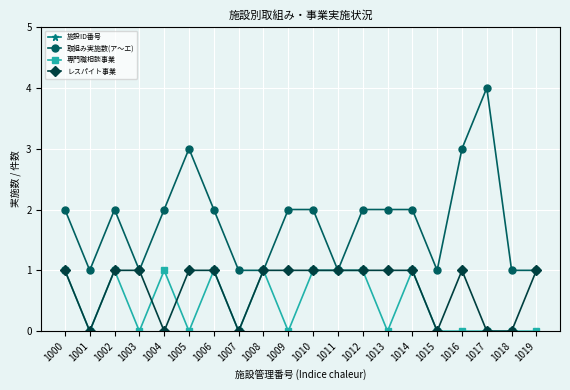

The value of 取組み実施数(ア～エ) at 1002 is 2. True or false?

True